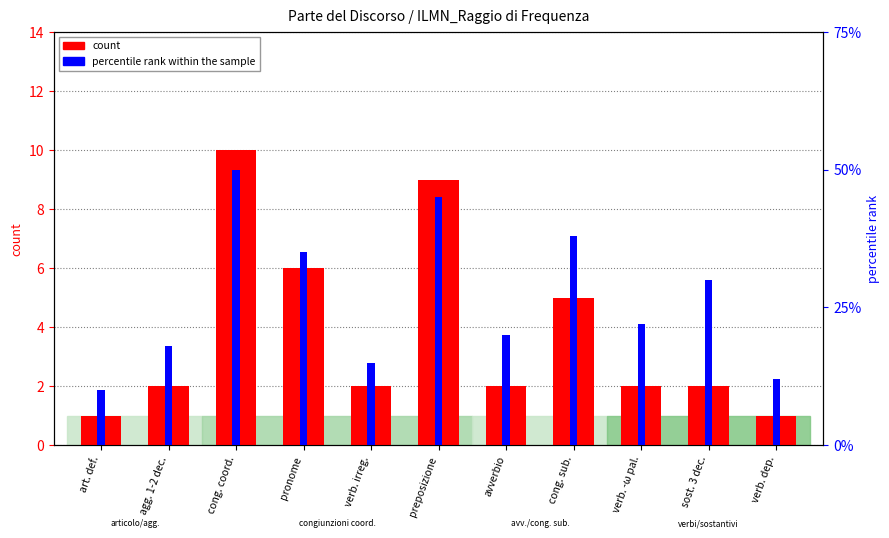

Reading left to right, transcribe all the data shown in this chart.

count: art. def.=1	agg. 1-2 dec.=2	cong. coord.=10	pronome=6	verb. irreg.=2	preposizione=9	avverbio=2	cong. sub.=5	verb. -ω pal.=2	sost. 3 dec.=2	verb. dep.=1
percentile rank within the sample: art. def.=10	agg. 1-2 dec.=18	cong. coord.=50	pronome=35	verb. irreg.=15	preposizione=45	avverbio=20	cong. sub.=38	verb. -ω pal.=22	sost. 3 dec.=30	verb. dep.=12